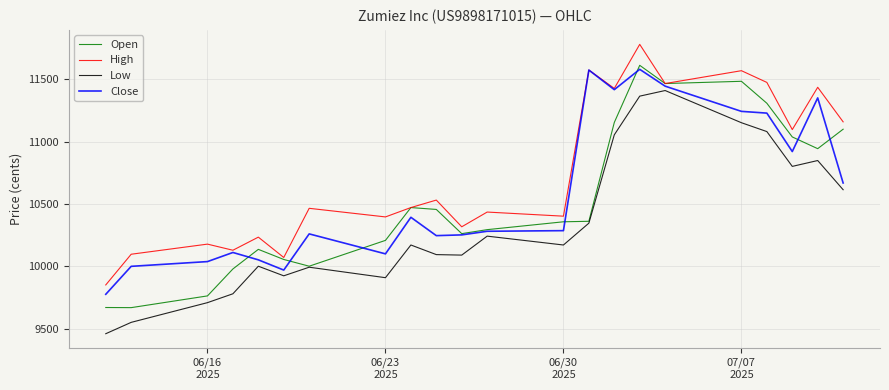

Which series has the largest total across all categories?

High